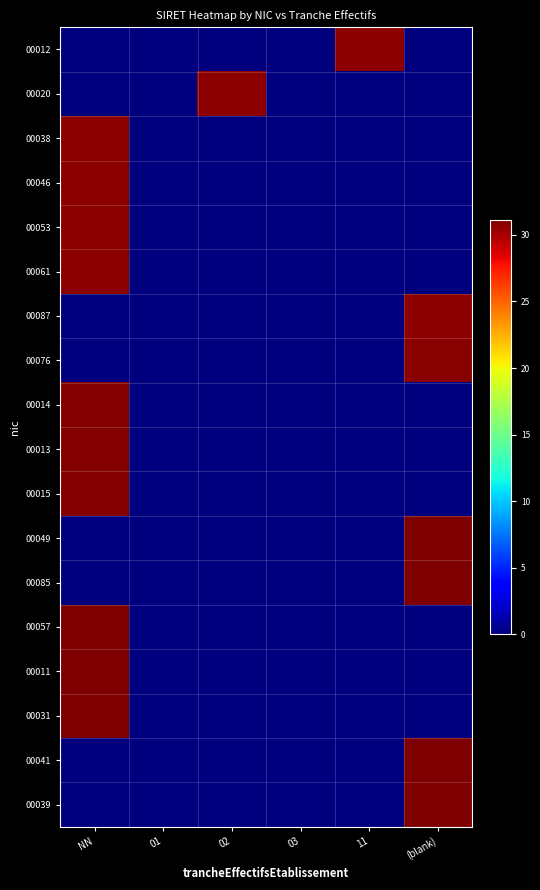

Rank the series at 01 from lowest to highest value.

00012, 00020, 00038, 00046, 00053, 00061, 00087, 00076, 00014, 00013, 00015, 00049, 00085, 00057, 00011, 00031, 00041, 00039